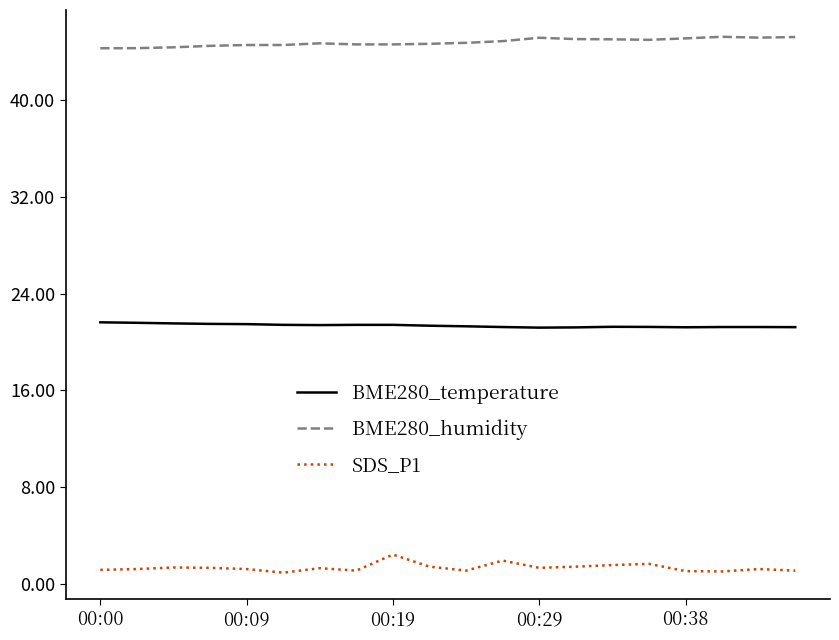

What is the difference between the maximum and minimum values in the SDS_P1 series?

1.5